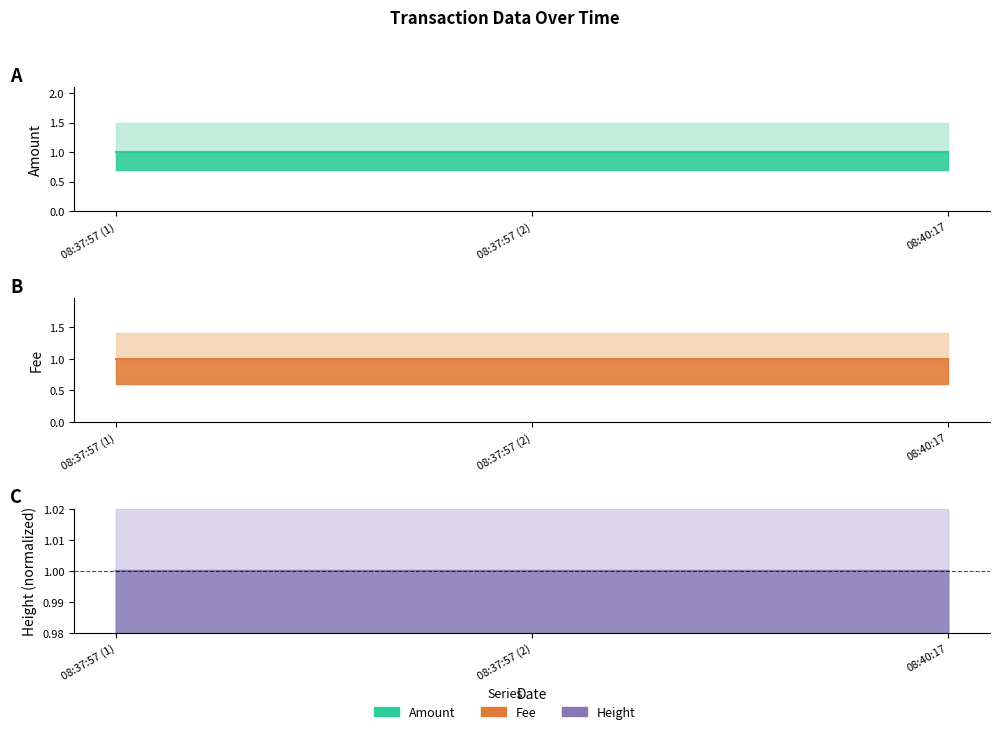

Reading left to right, list all the values displayed in this chart.

Amount (line): 1.0	1.0	1.0
Fee (line): 1.0	1.0	1.0
Height (line): 1.0	1.0	1.0